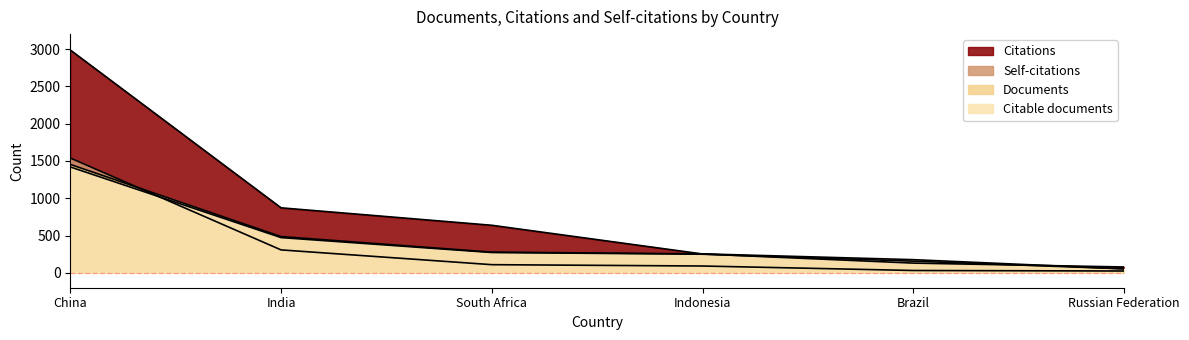

Which series ends up on top after the final intersection of Self-citations and Citable documents?

Citable documents